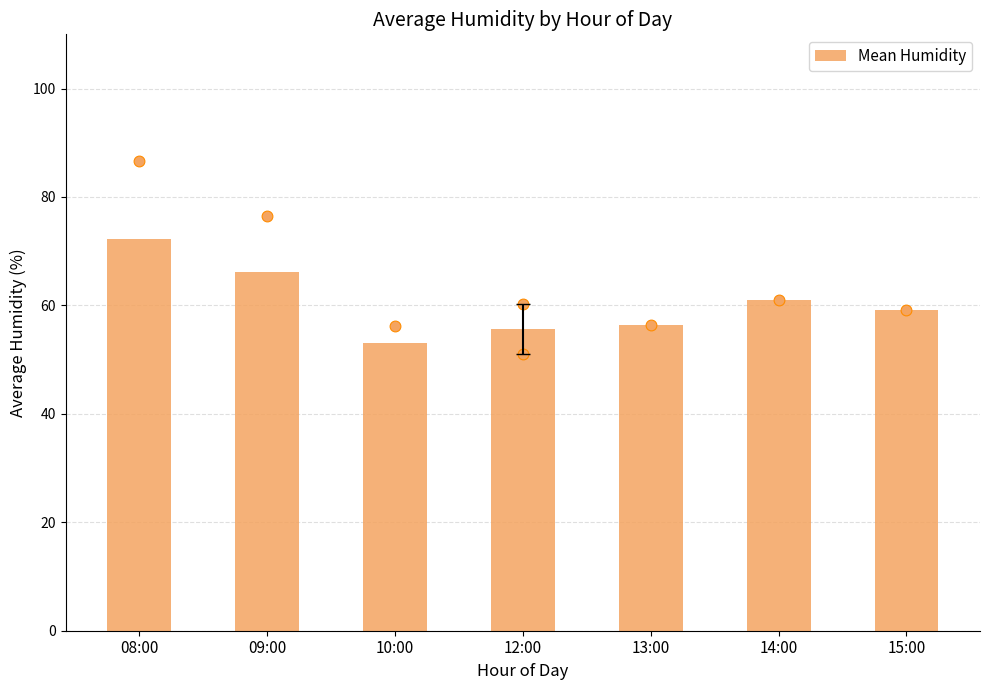

What is the change in value from 08:00 to 12:00?

-16.7